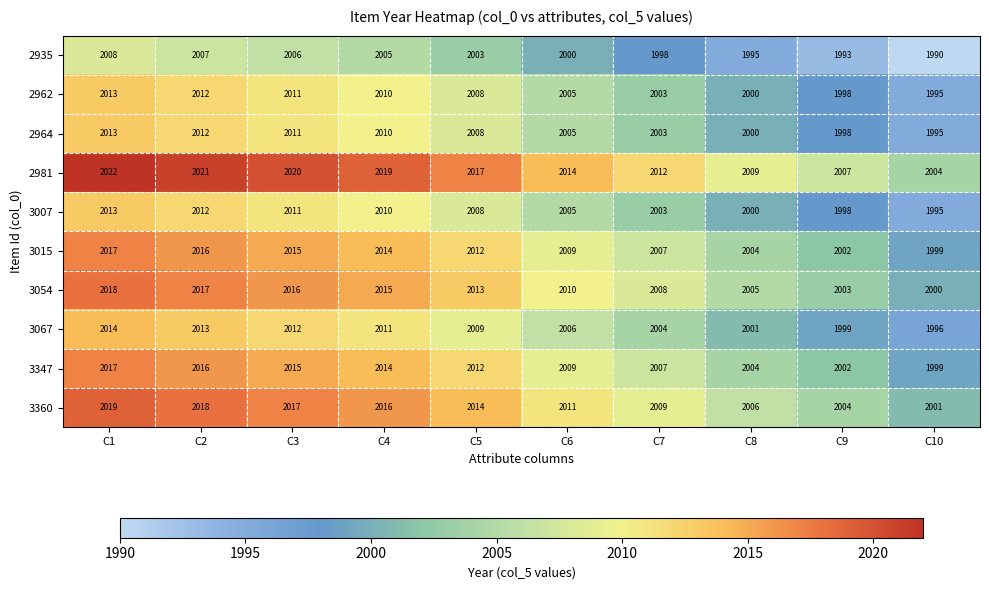

Rank the categories by 3360 value from lowest to highest.

C10, C9, C8, C7, C6, C5, C4, C3, C2, C1